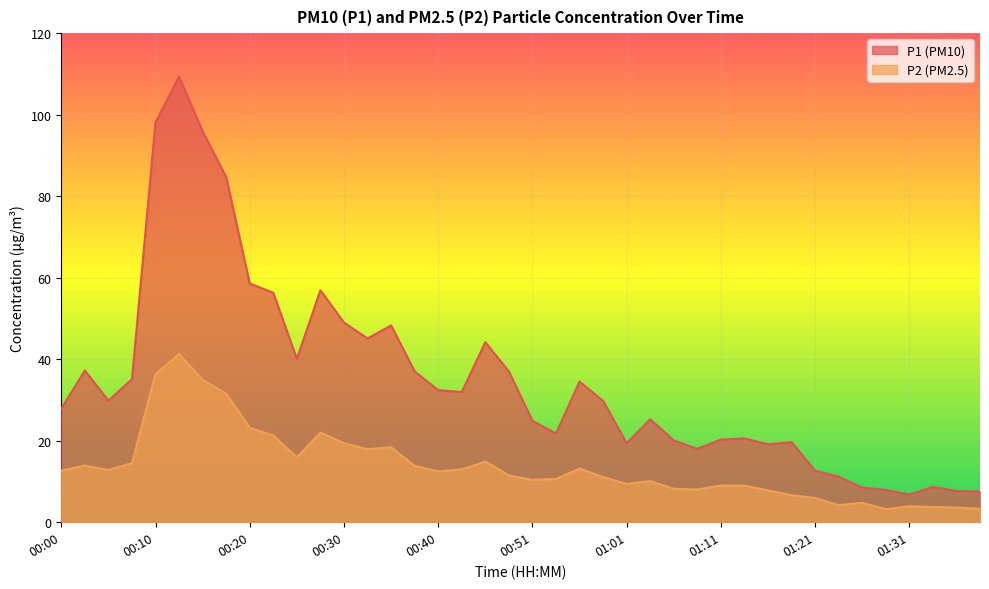

What is the label of the 17th point from the right?

00:58